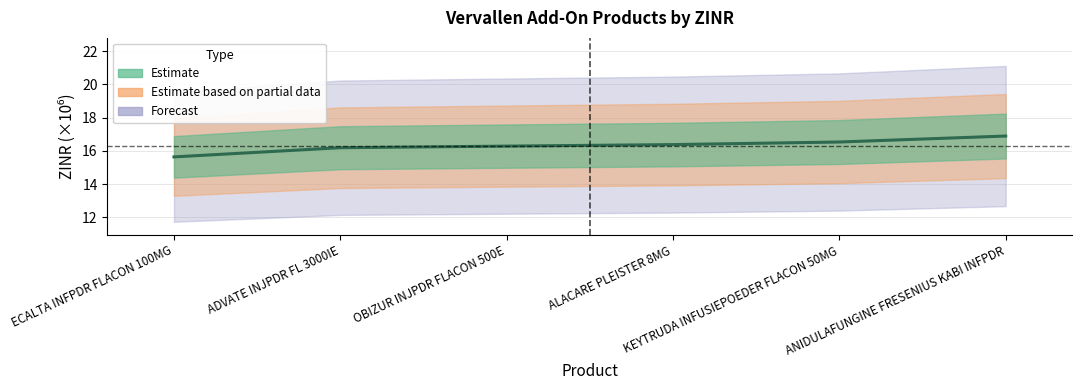

The value at ADVATE INJPDR FL 3000IE is 23.6. True or false?

False